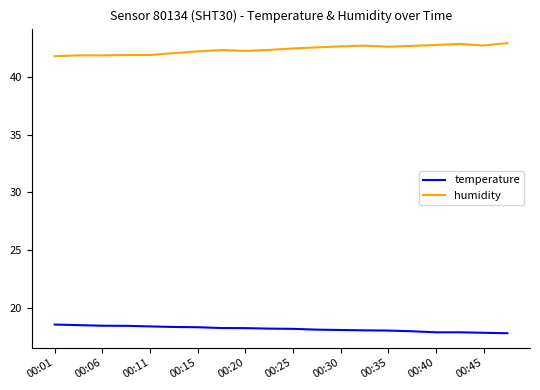

Which series has the largest total across all categories?

humidity